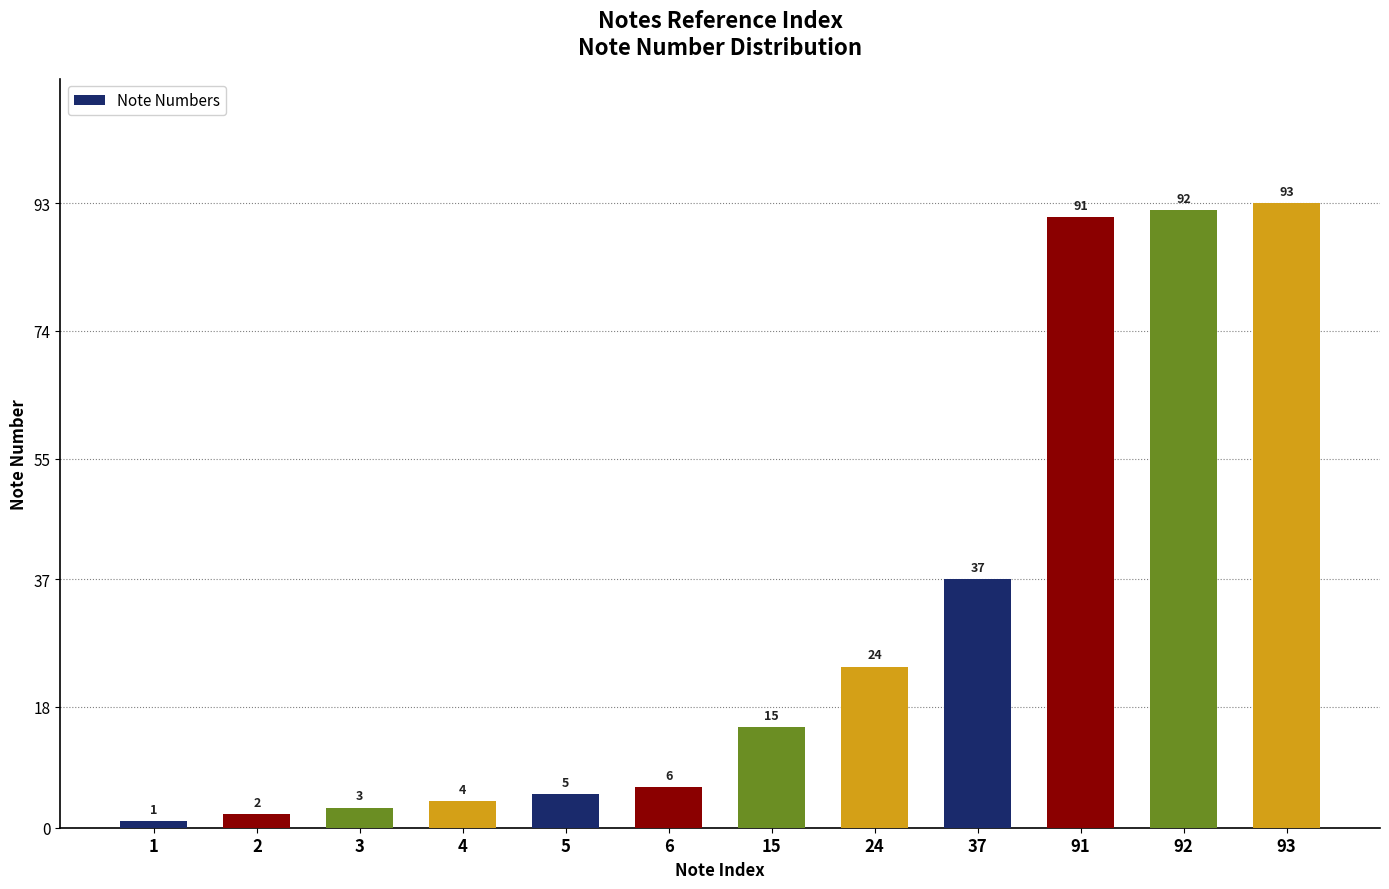

What is the minimum value shown in the chart?

1